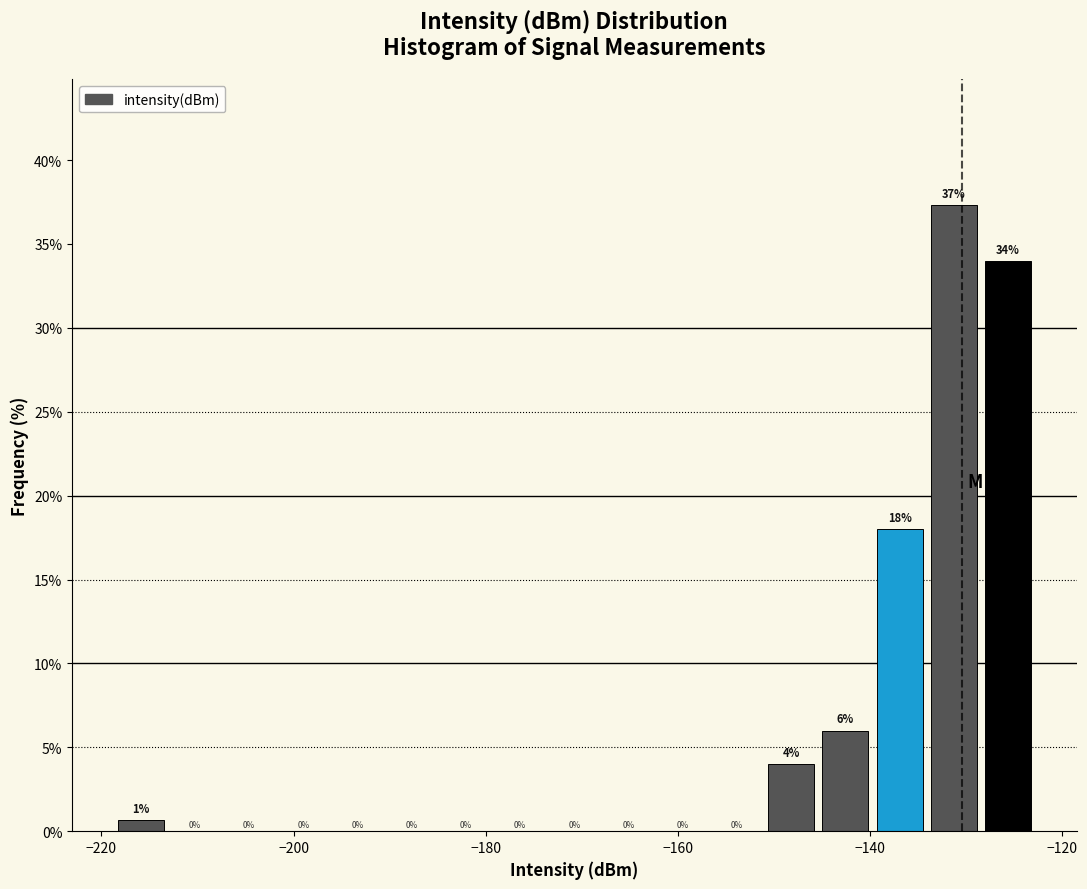

Around what value on the x-axis is the tallest bar? Give the approximate position of its centre, as read against the axis.

-132